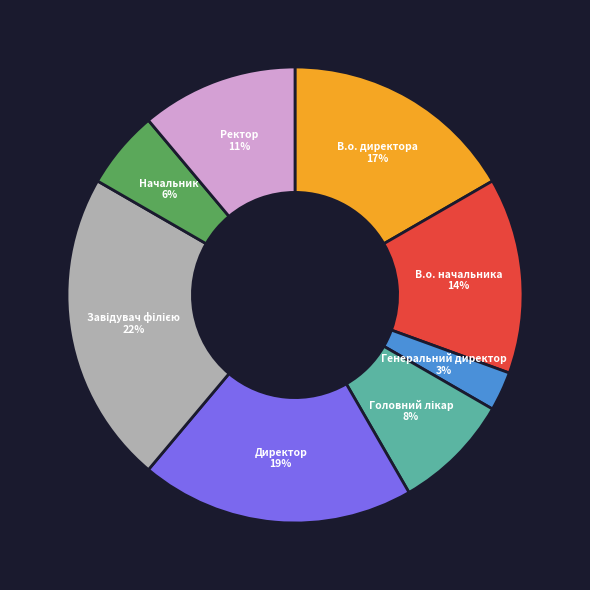

How many segments does this pie chart have?

8